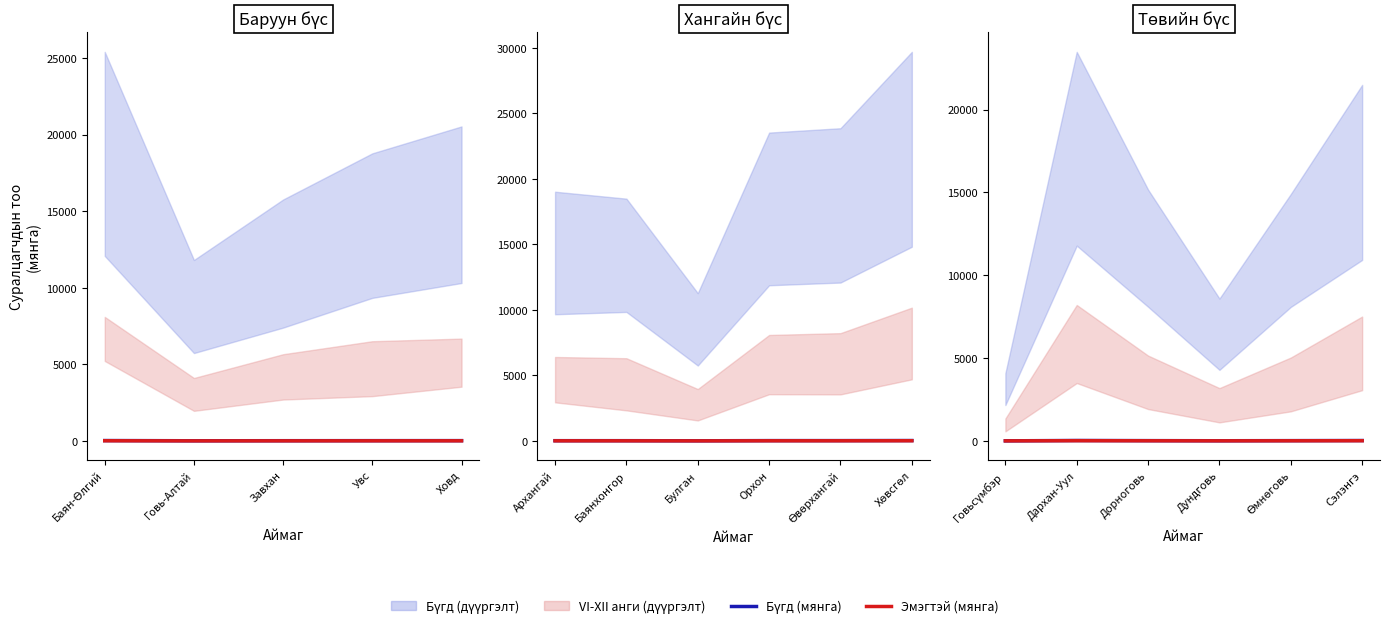

At which label does Бүгд (мянга) first exceed 15?

Дархан-Уул